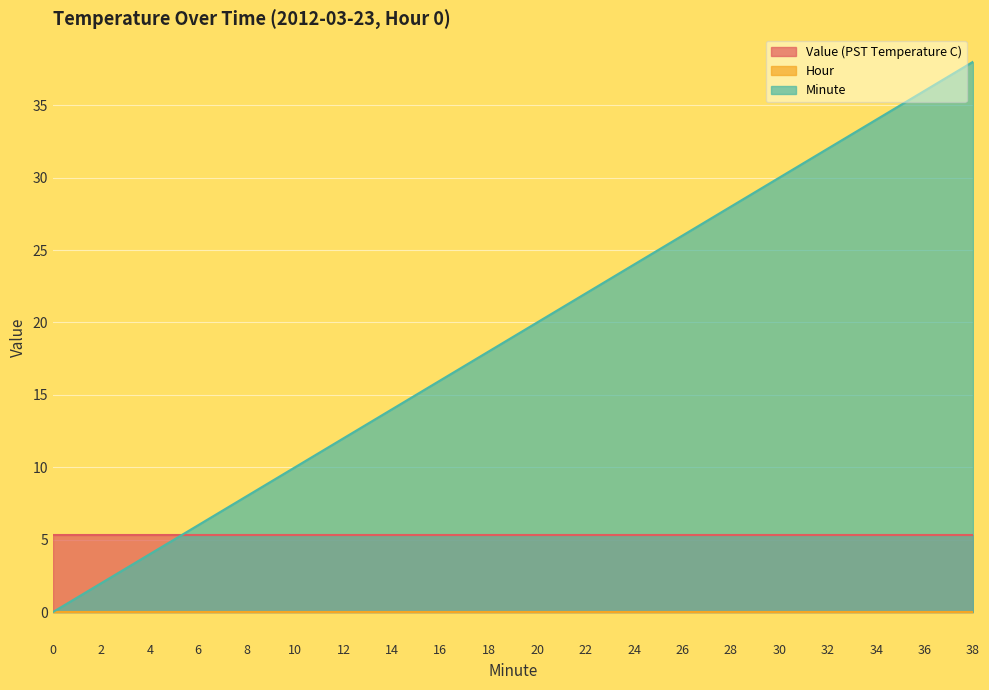

What value does the Value (PST Temperature C) series have at 18?

5.3